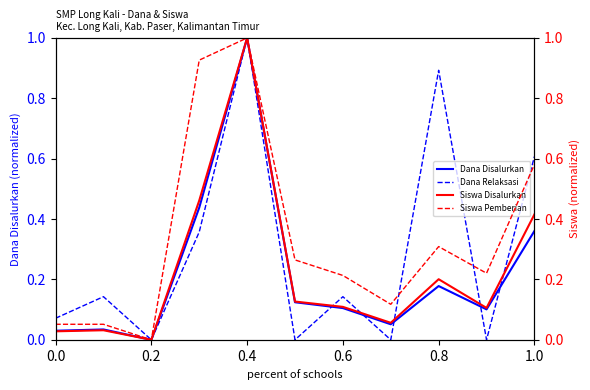

What value does the Dana Disalurkan series have at 0.4?

1.0